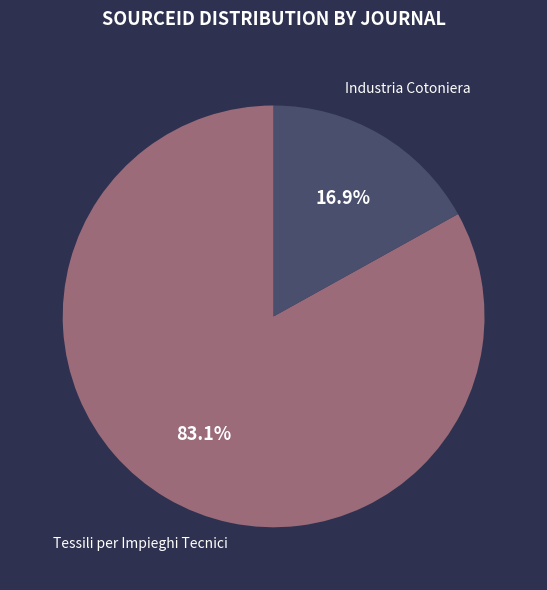

Which category has the biggest portion of the pie?

Tessili per Impieghi Tecnici